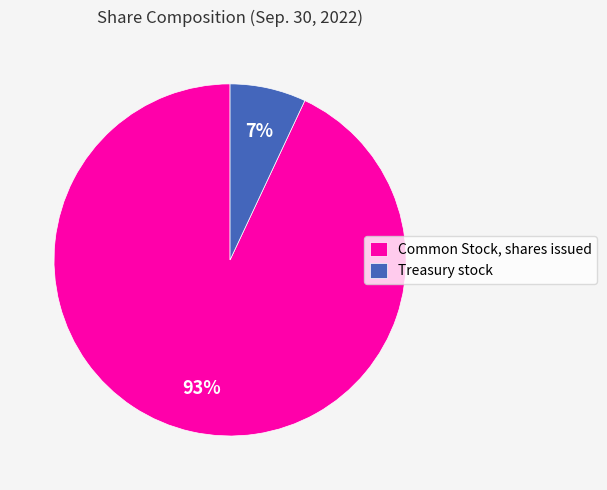

Combined, do Treasury stock and Common Stock, shares issued account for over 50%?

Yes